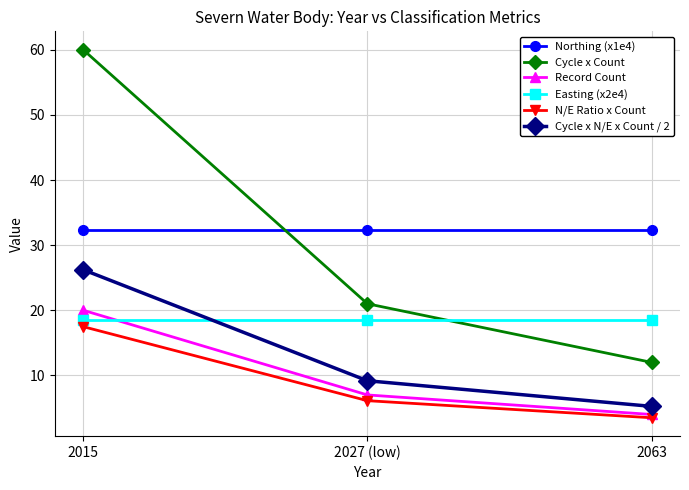

What is the label of the 1st point from the right?

2063